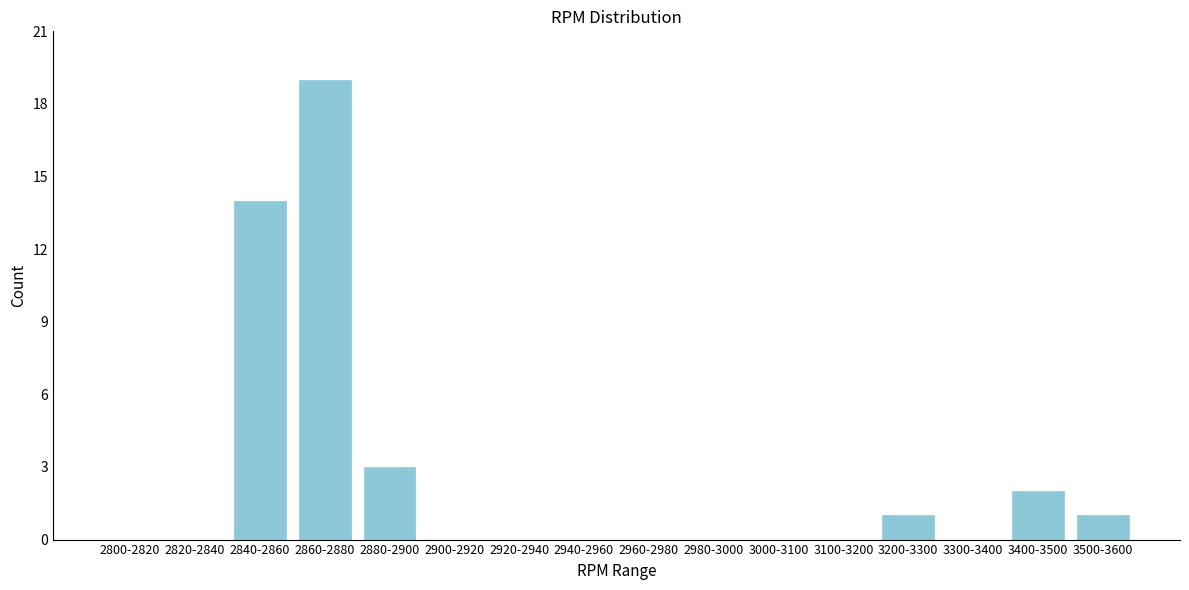

Reading right to left, transcribe all the data shown in this chart.

3500-3600=1	3400-3500=2	3300-3400=0	3200-3300=1	3100-3200=0	3000-3100=0	2980-3000=0	2960-2980=0	2940-2960=0	2920-2940=0	2900-2920=0	2880-2900=3	2860-2880=19	2840-2860=14	2820-2840=0	2800-2820=0